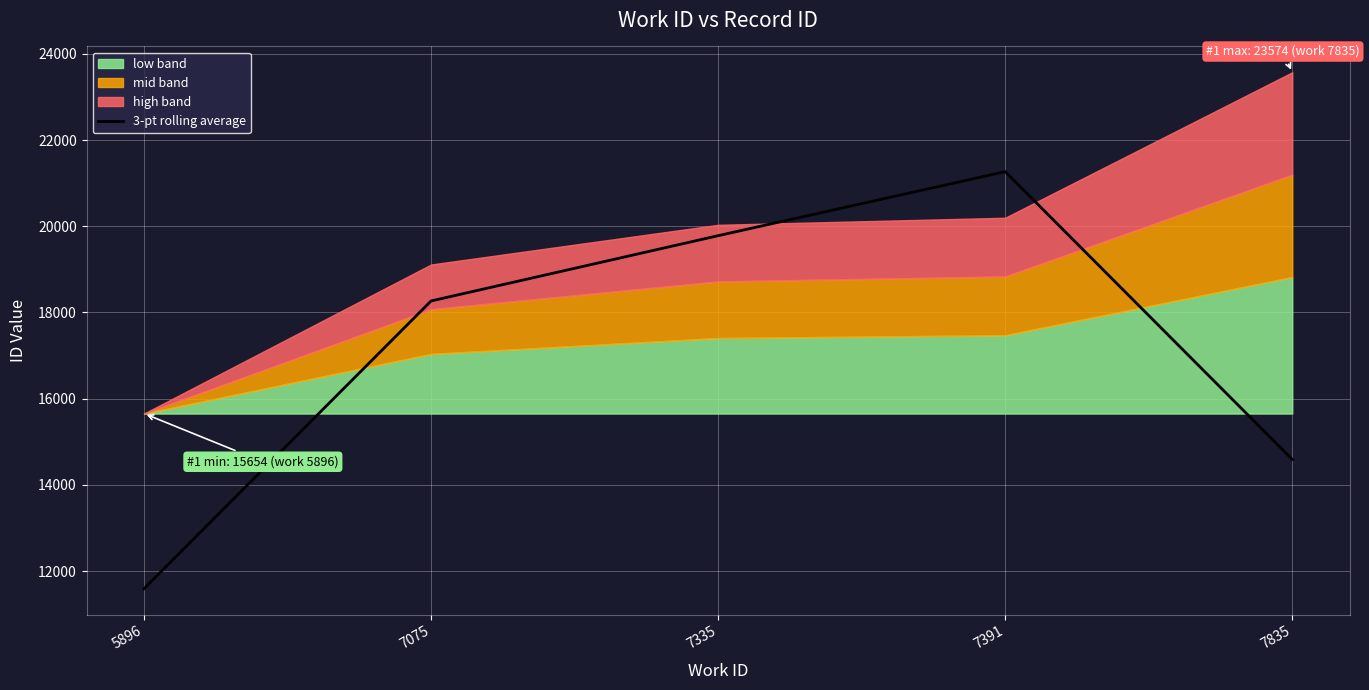

Reading left to right, list all the values displayed in this chart.

11589.0	18267.0	19781.7	21268.7	14590.7